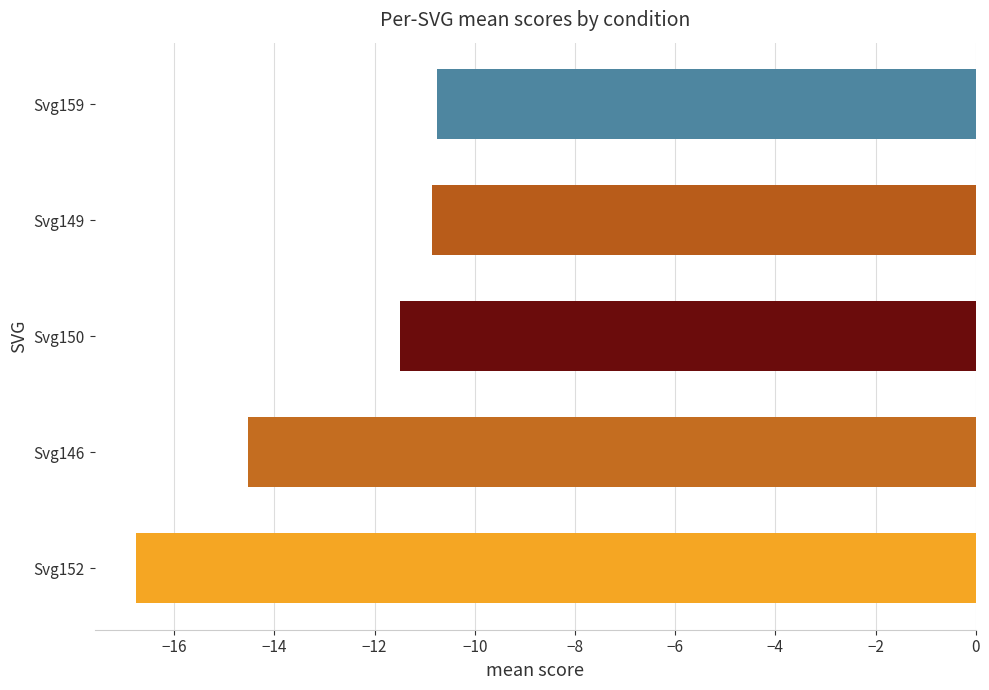

What is the average value?

-12.9